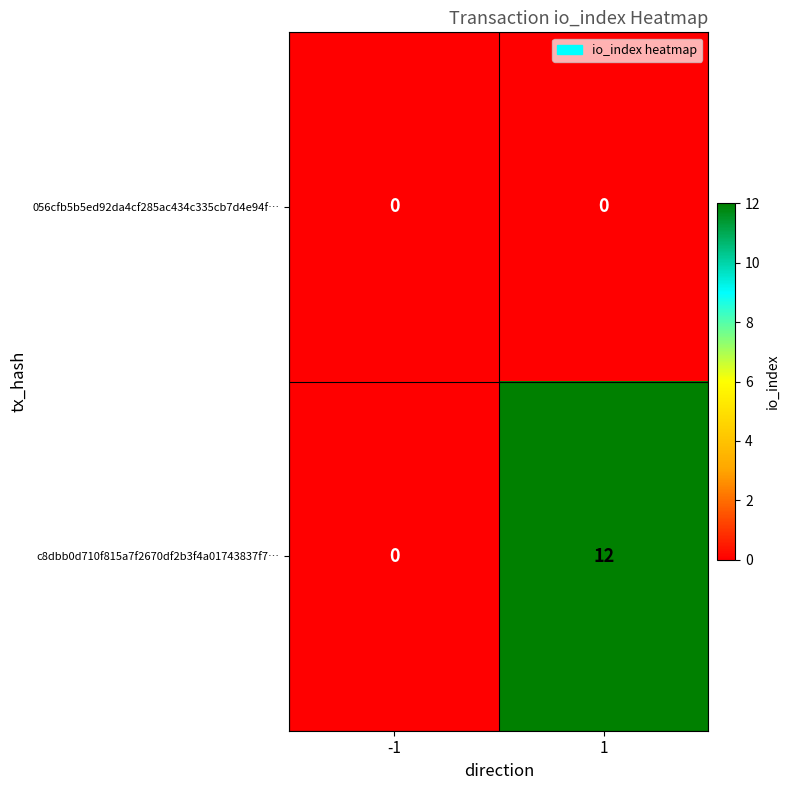

Reading left to right, transcribe all the data shown in this chart.

056cfb5b5ed92da4cf285ac434c335cb7d4e94f…: -1=0	1=0
c8dbb0d710f815a7f2670df2b3f4a01743837f7…: -1=0	1=12